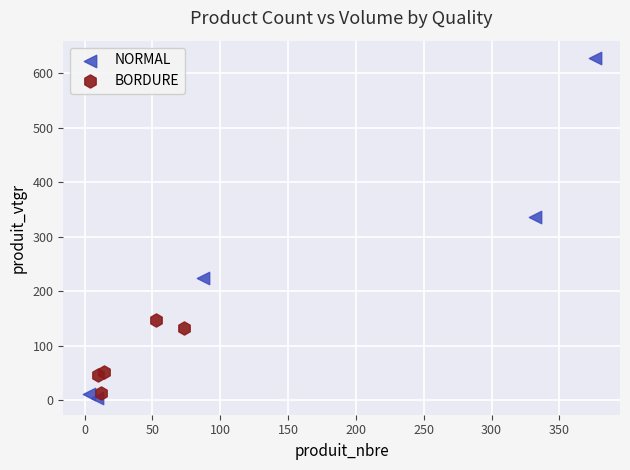

Which series contains the highest Y value?

NORMAL